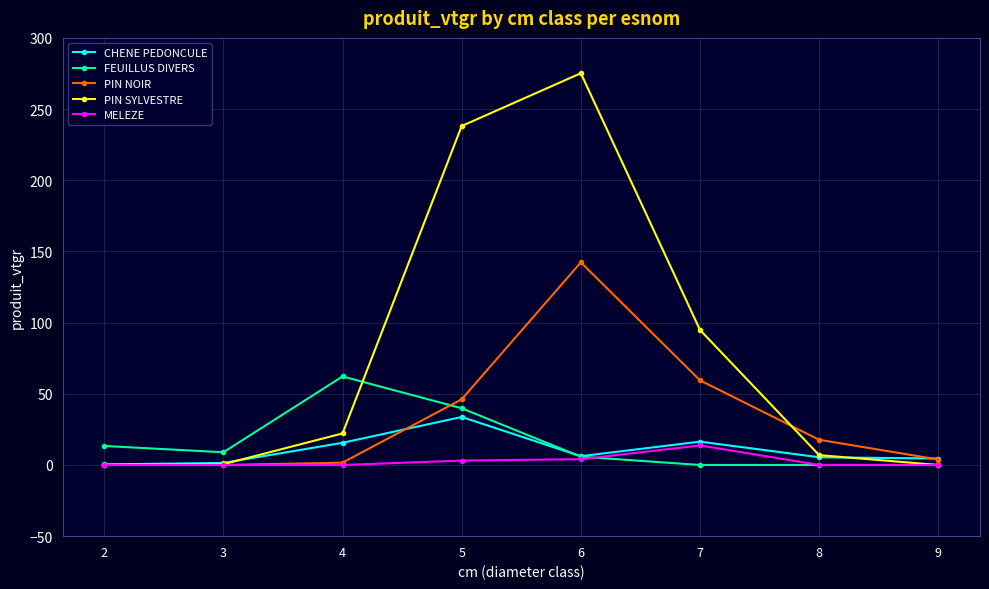

True or false: FEUILLUS DIVERS has a value of 32.9 at 7.

False